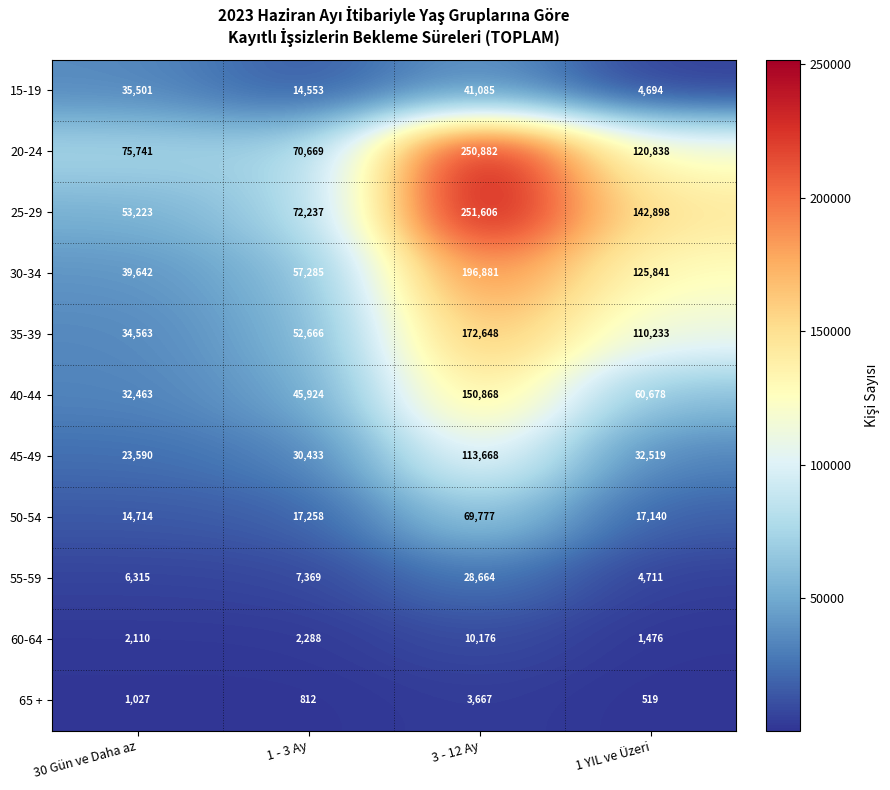

What is the difference between the maximum and minimum values in the 35-39 series?

138085